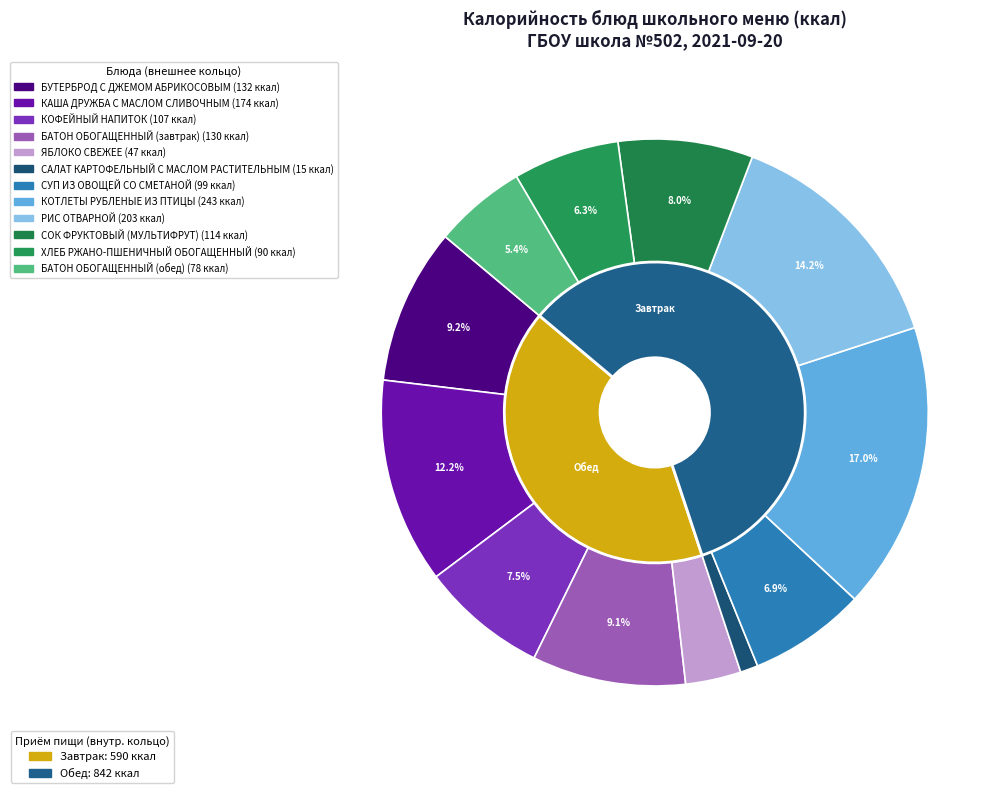

Approximately how many times larger is the value at КАША ДРУЖБА С МАСЛОМ СЛИВОЧНЫМ compared to ХЛЕБ РЖАНО-ПШЕНИЧНЫЙ ОБОГАЩЕННЫЙ?

1.9